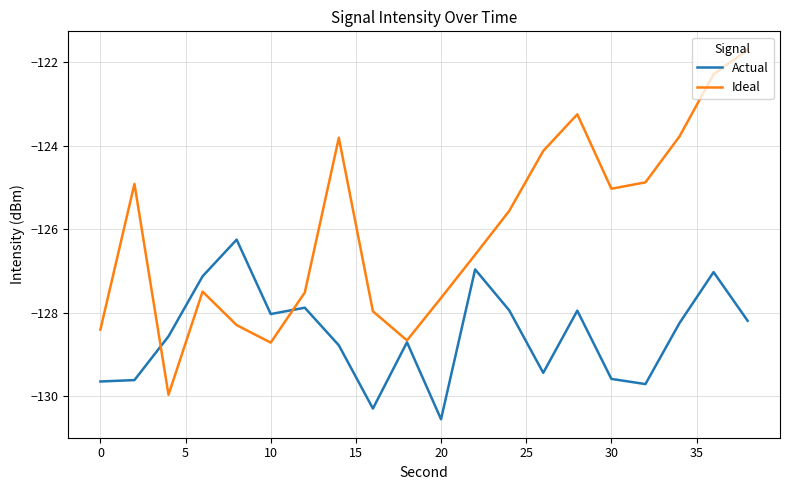

What is the difference between the second highest and second lowest values in the Ideal series?

6.4